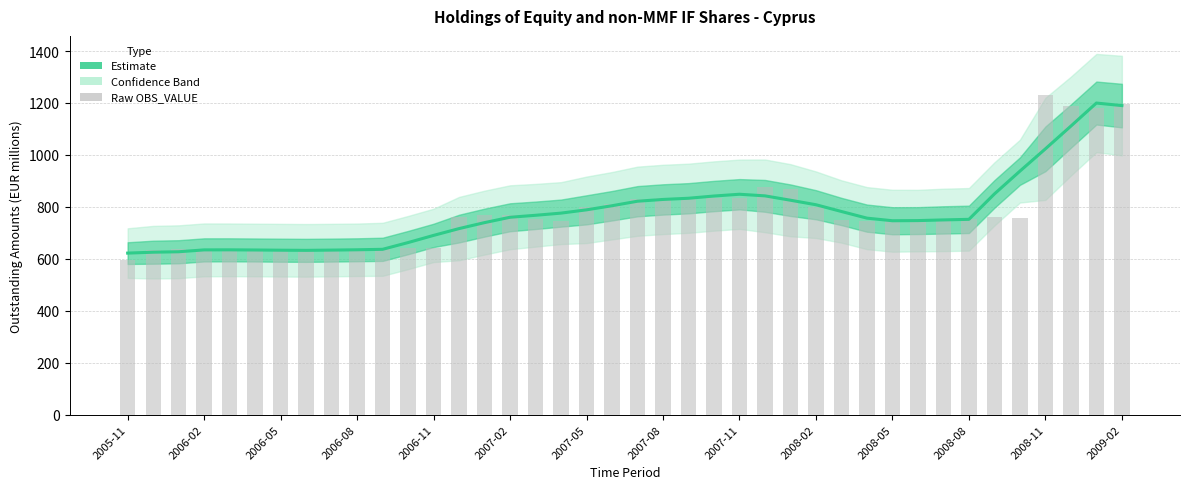

Reading left to right, extract all data points from this chart.

OBS_VALUE (Estimate): 622.0	625.5	627.2	634.4	634.6	634.0	633.2	632.6	633.6	634.8	636.6	662.6	690.2	716.4	739.4	760.0	767.6	776.0	788.6	804.4	821.8	828.6	833.2	841.8	848.6	842.4	825.6	808.2	782.2	756.6	746.6	747.2	749.8	752.0	849.8	937.6	1023.4	1111.0	1199.8	1190.0
OBS_VALUE (Raw): 597.0	633.0	636.0	636.0	634.0	633.0	634.0	633.0	632.0	631.0	638.0	640.0	642.0	762.0	769.0	769.0	755.0	745.0	800.0	811.0	832.0	834.0	832.0	834.0	834.0	875.0	868.0	801.0	750.0	747.0	745.0	740.0	751.0	753.0	760.0	756.0	1229.0	1190.0	1182.0	1198.0